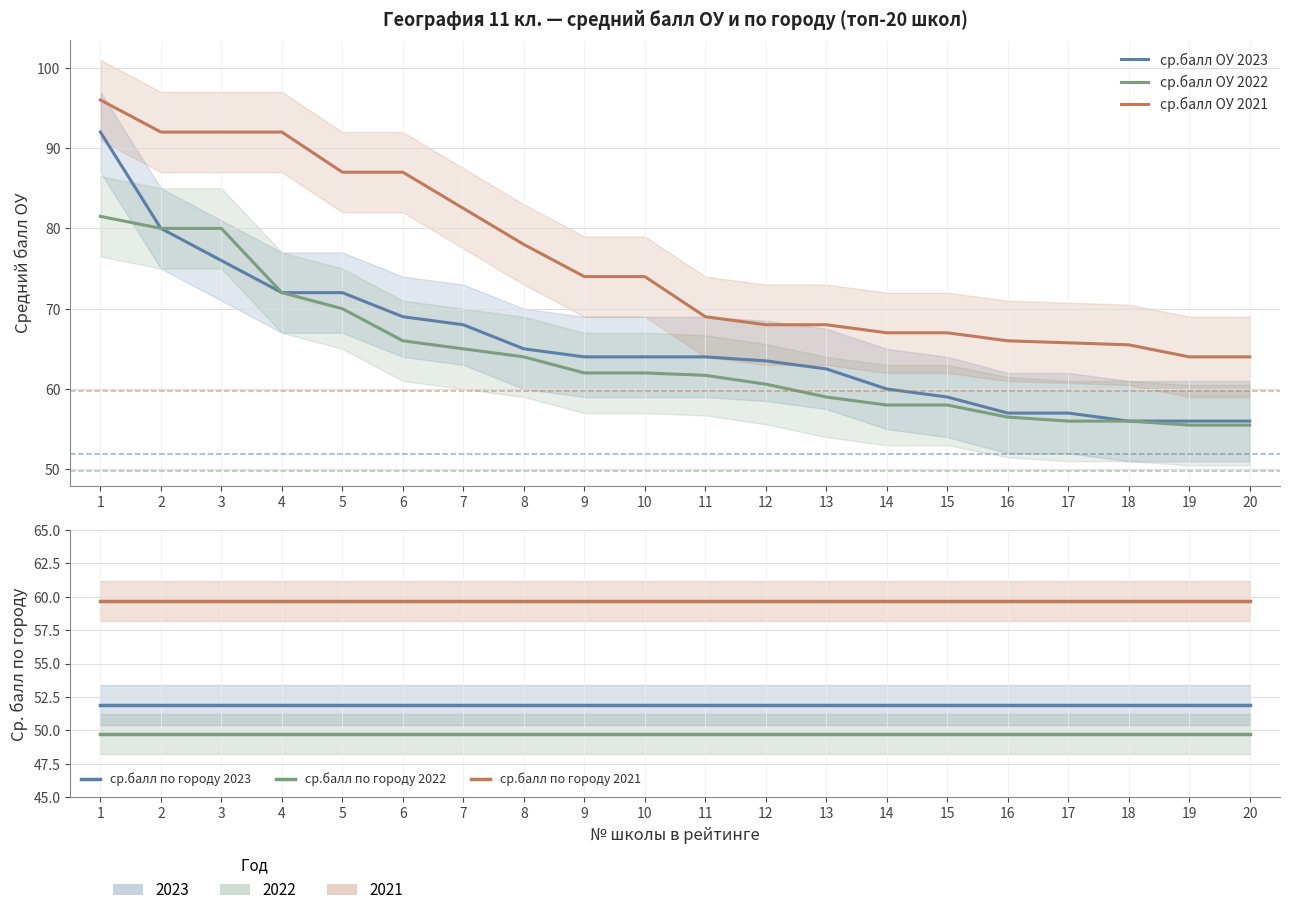

How many series are shown in this chart?

6